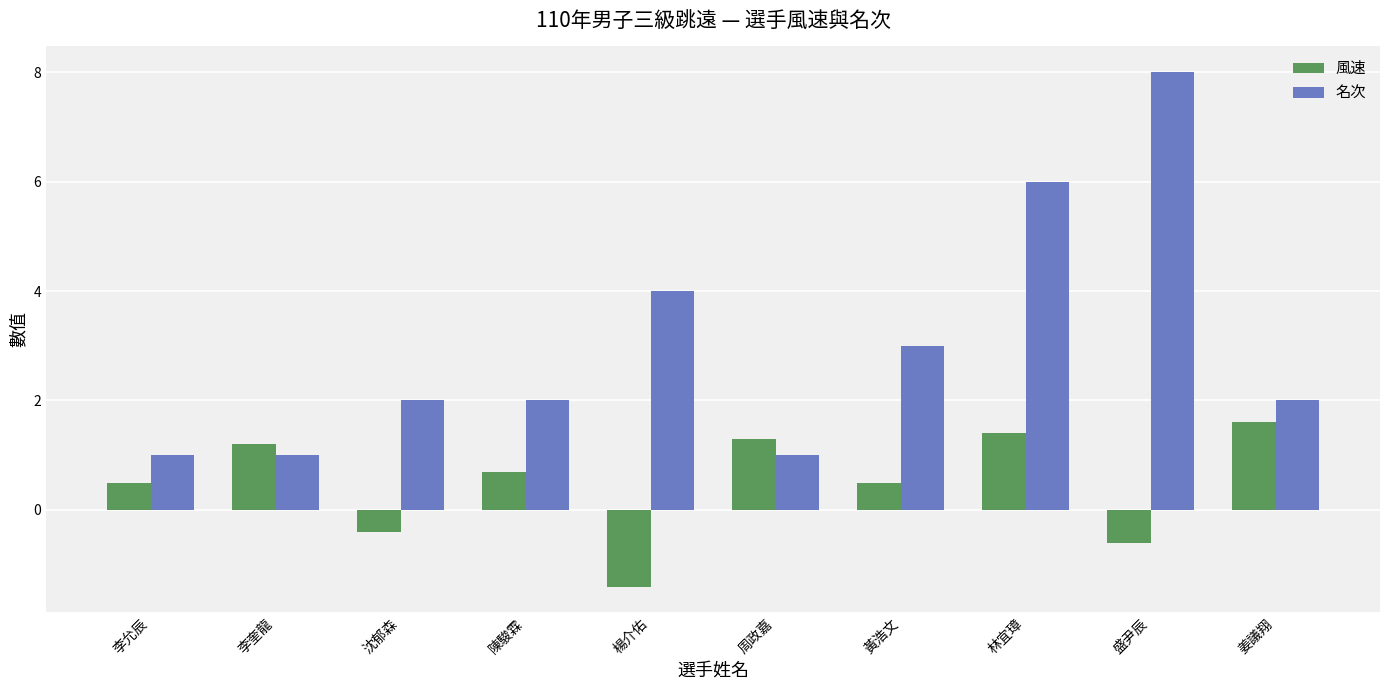

Which series has the widest spread of values?

名次